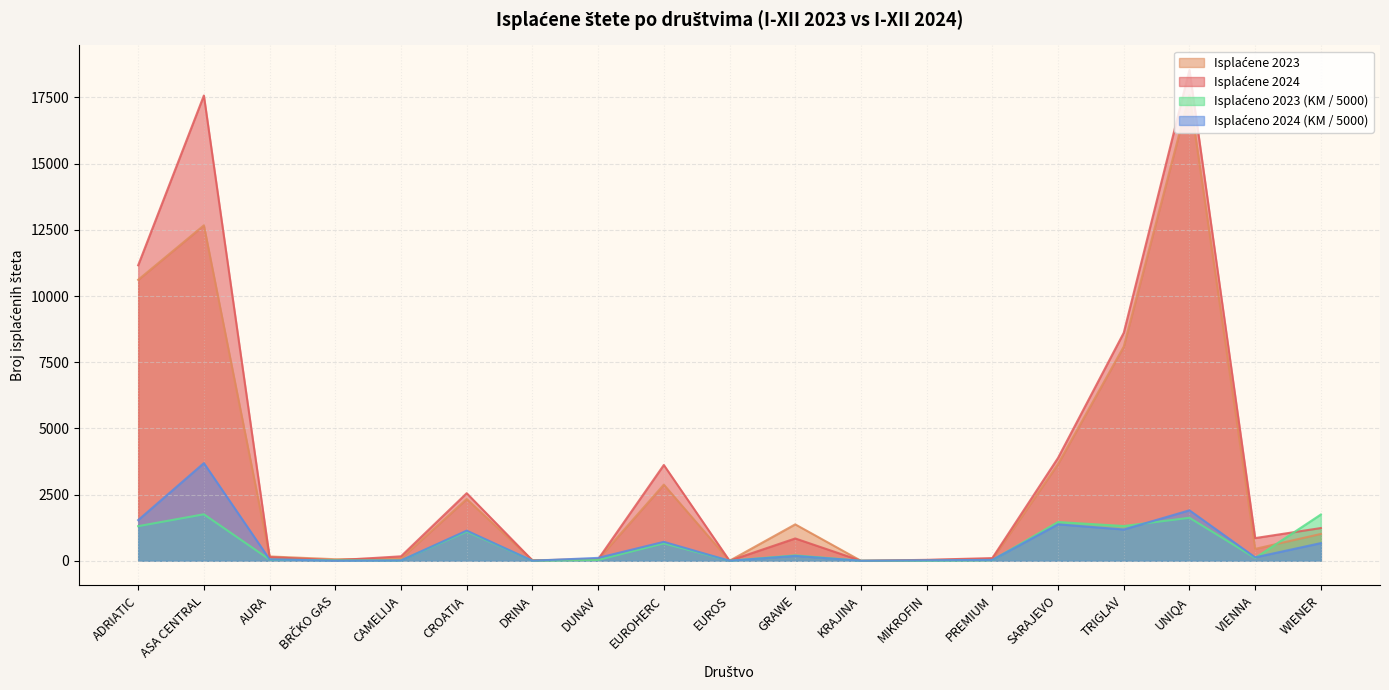

What is the difference between the highest and lowest values at UNIQA?

16915.8